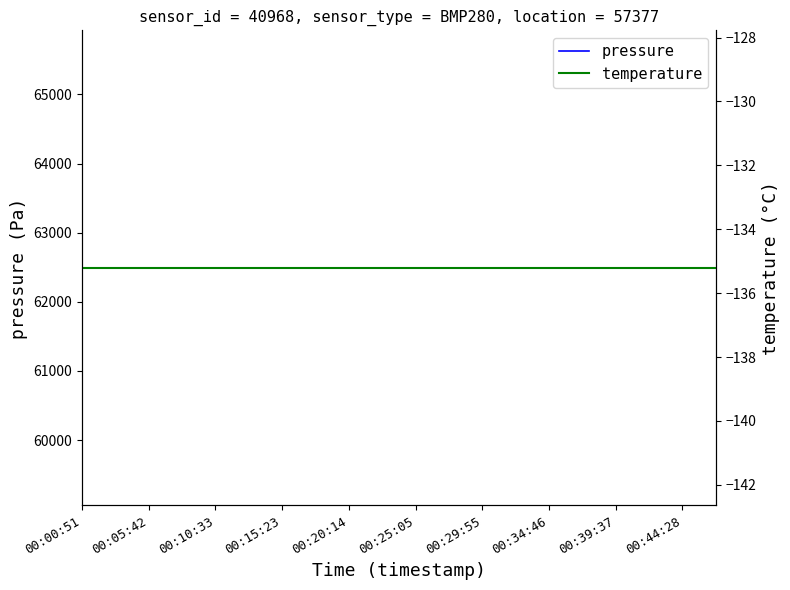

True or false: pressure and temperature cross at least once.

False